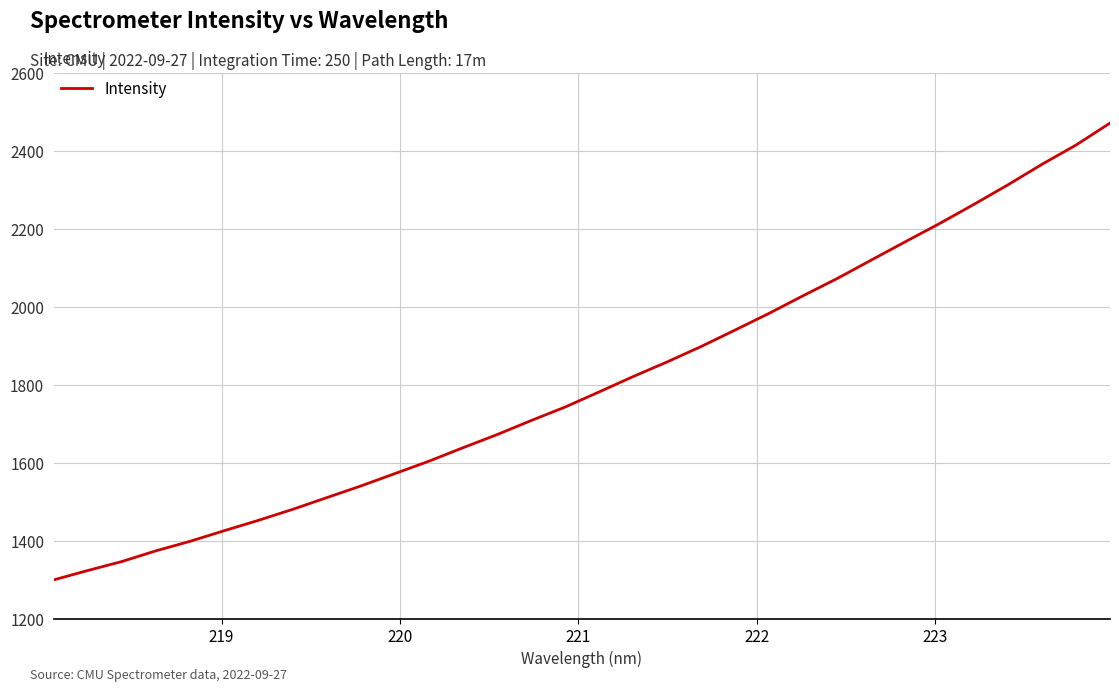

What is the difference between the maximum and minimum values?

1170.9